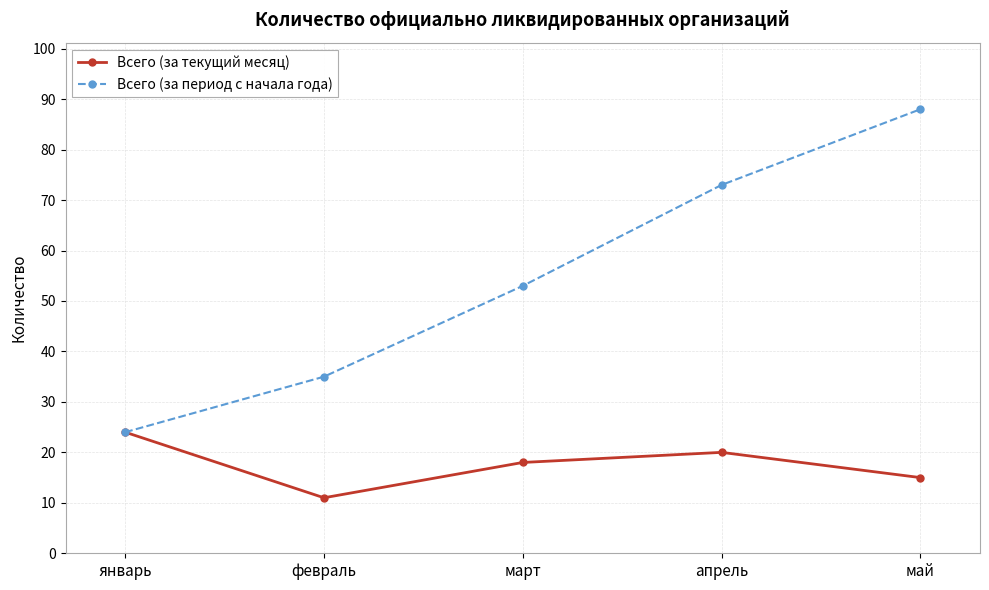

What is the minimum value shown in the chart?

11